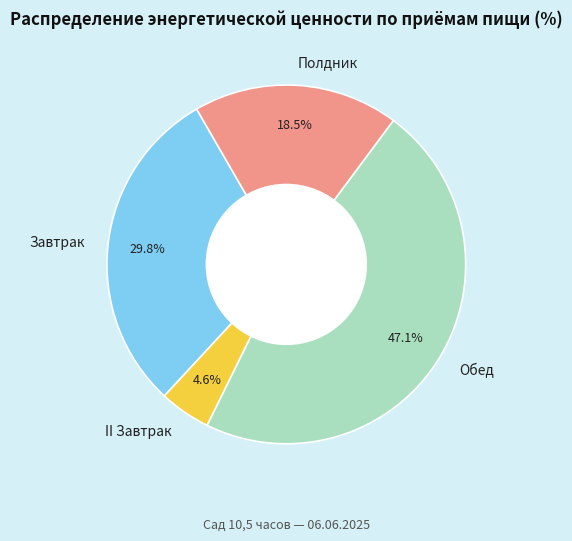

Count the number of slices in the pie.

4